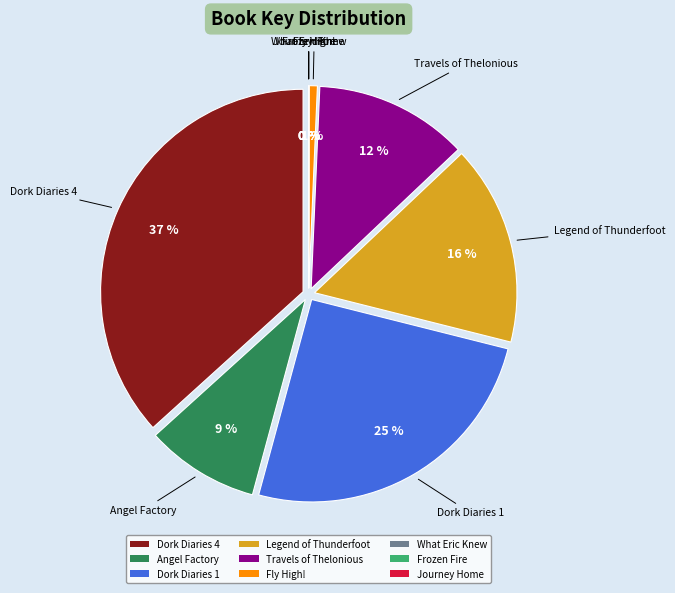

Which slice is the smallest?

Frozen Fire